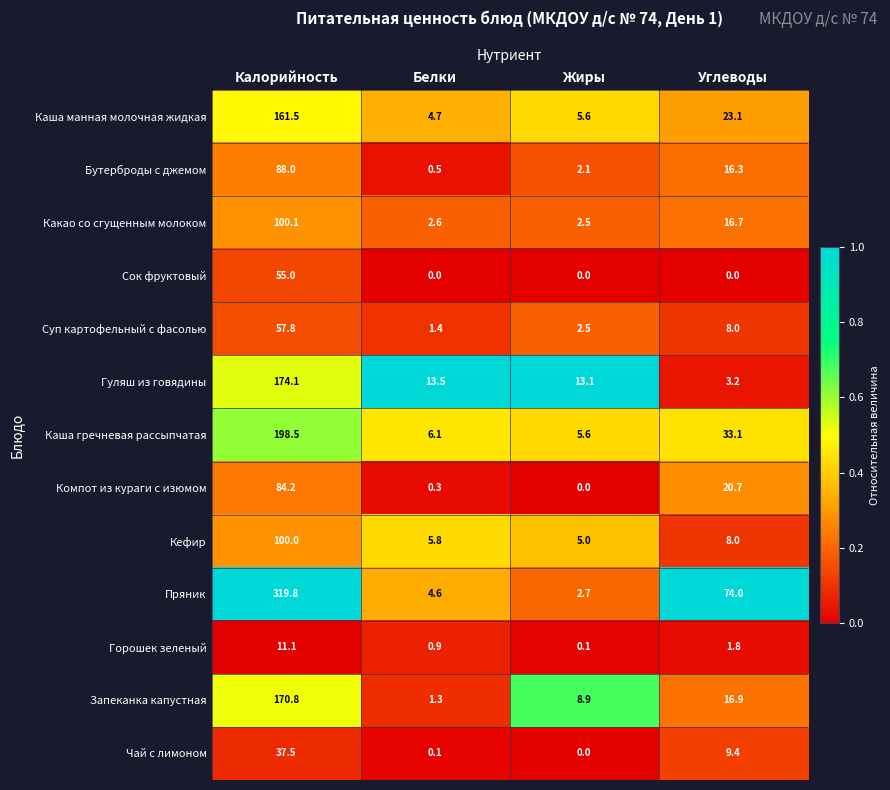

What is the greatest value displayed?

319.8